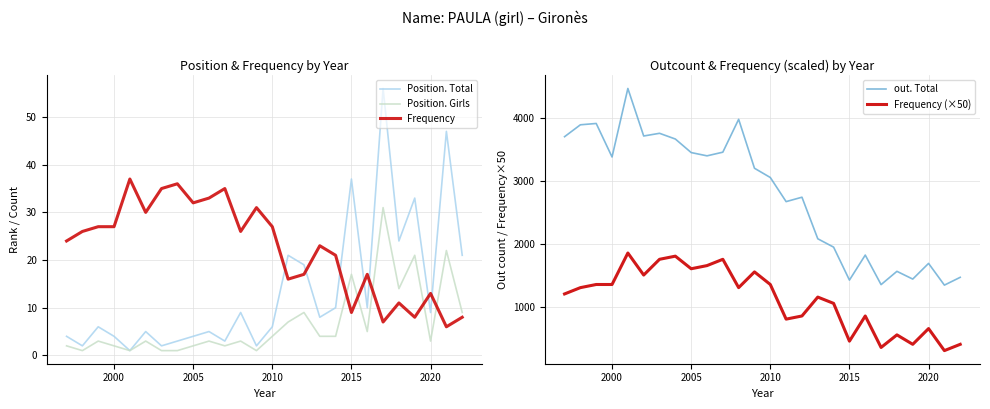

What is the maximum value shown in the chart?

4463